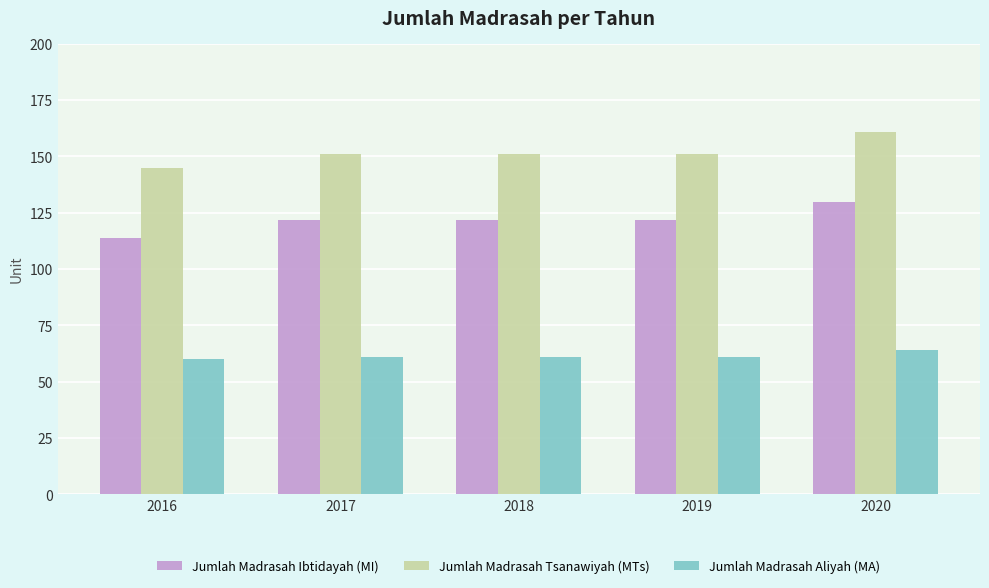

Which series has the largest total across all categories?

Jumlah Madrasah Tsanawiyah (MTs)